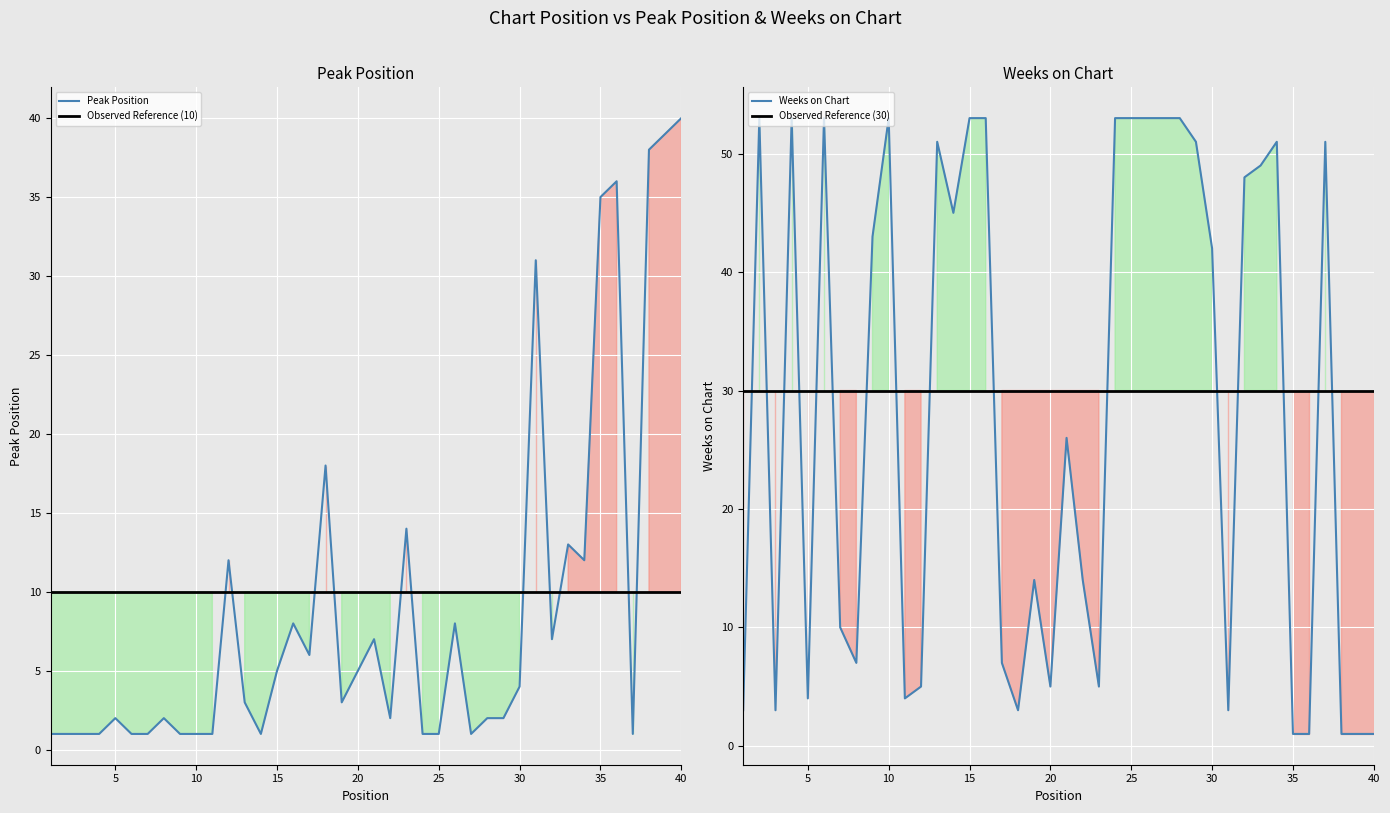

How many data points in Peak Position are less than 3?

19